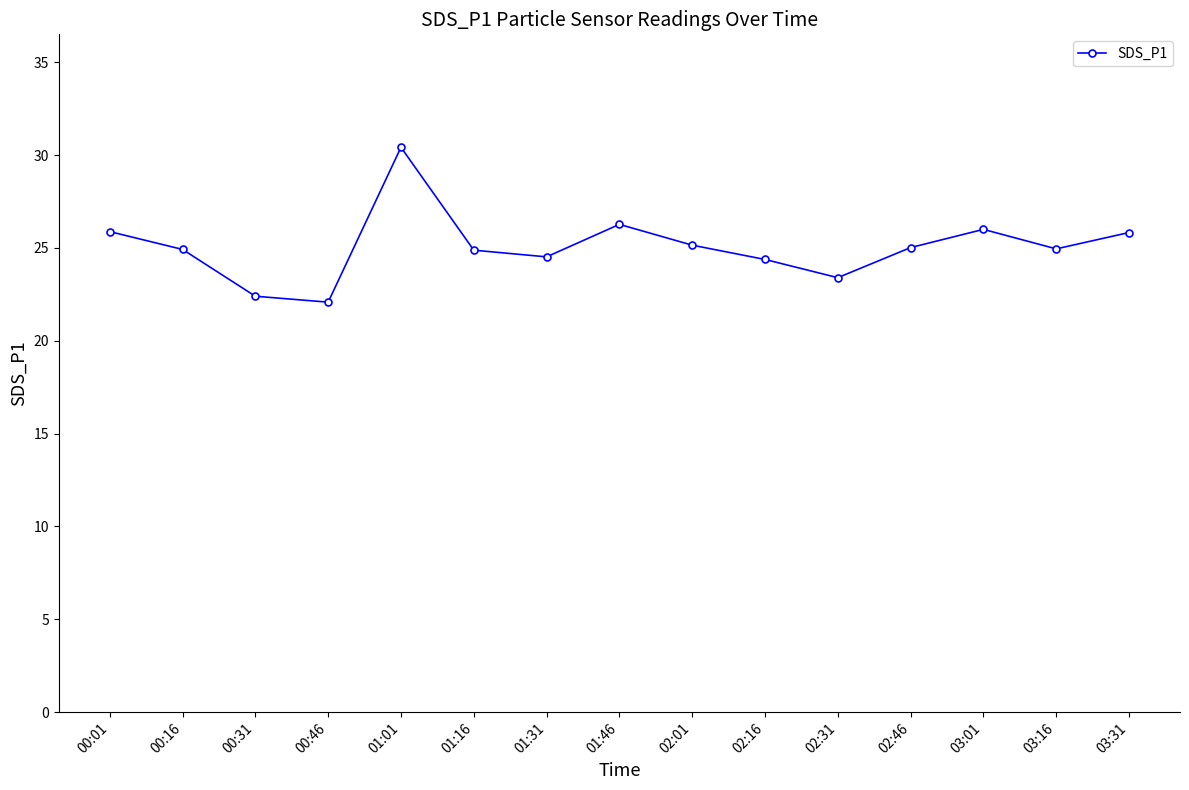

What position from the right is 03:01?

3